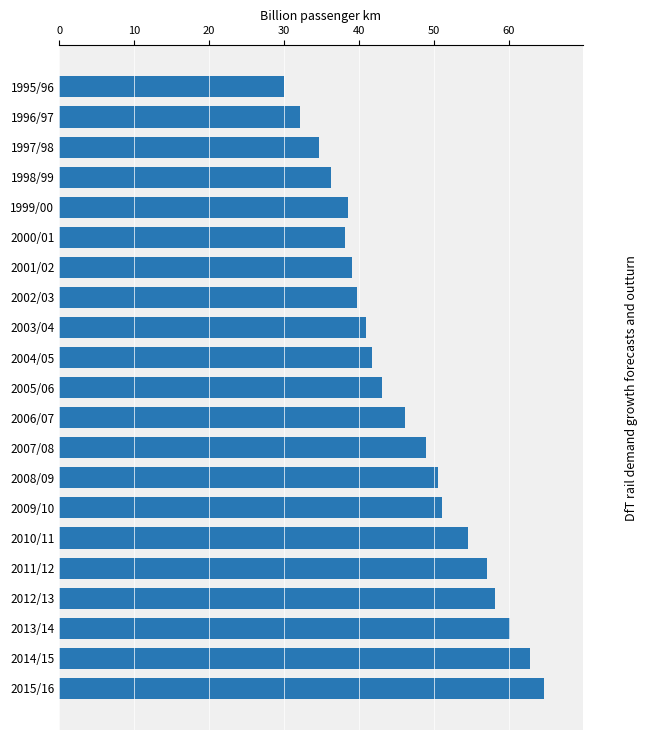

What is the average value?

46.1